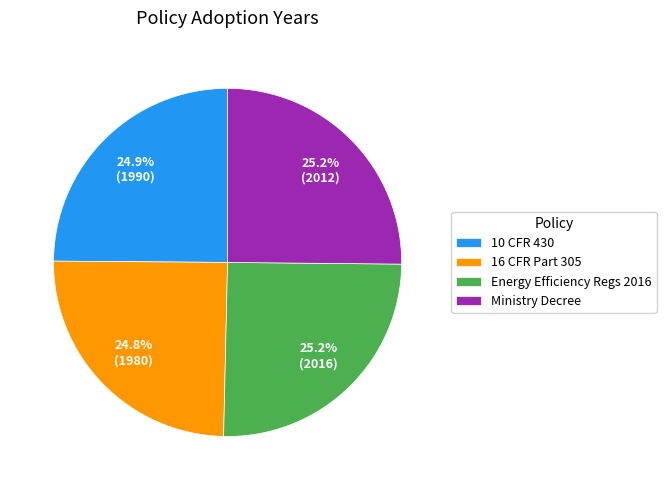

Approximately how many times larger is the value at 10 CFR 430 compared to Energy Efficiency Regs 2016?

1.0